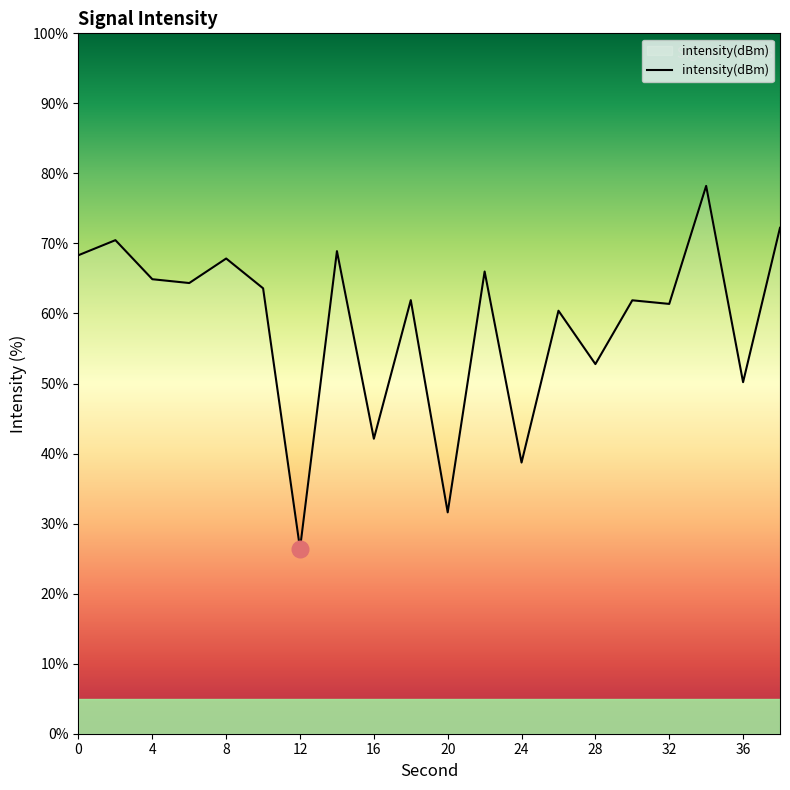

What is the greatest value displayed?

78.2